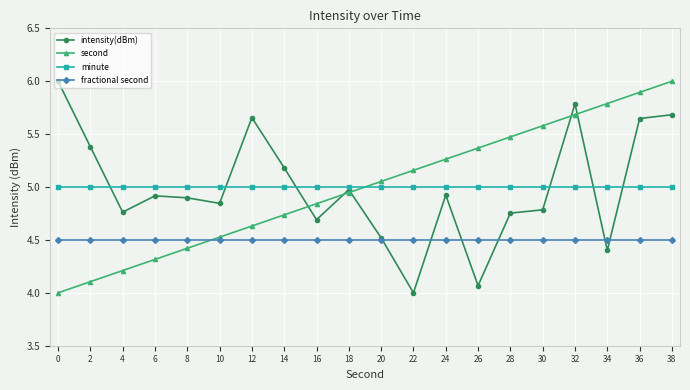

Is it true that fractional second equals 4.5 at 26?

True